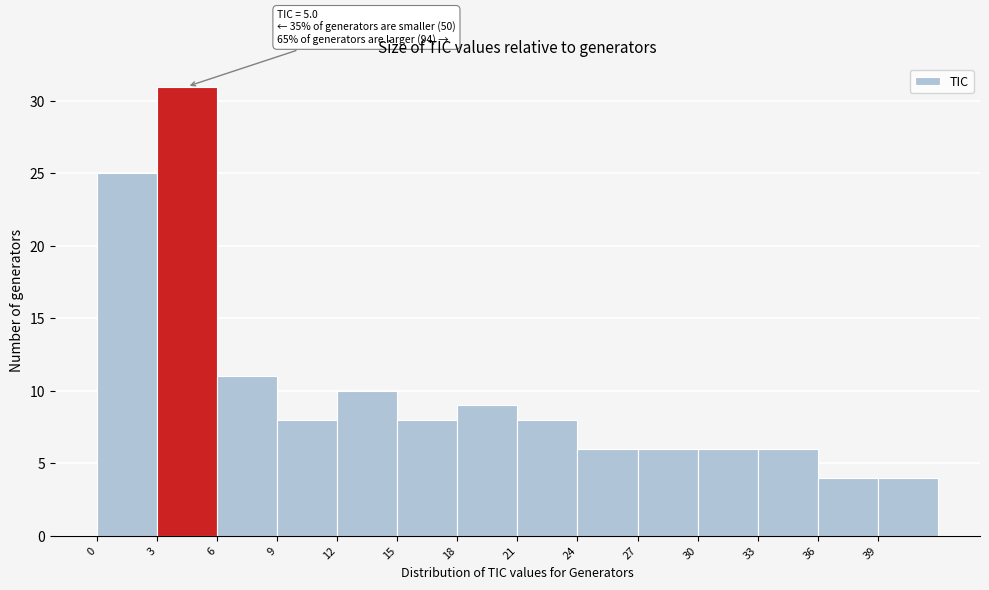

Which range on the x-axis has the tallest bar?

3 to 6